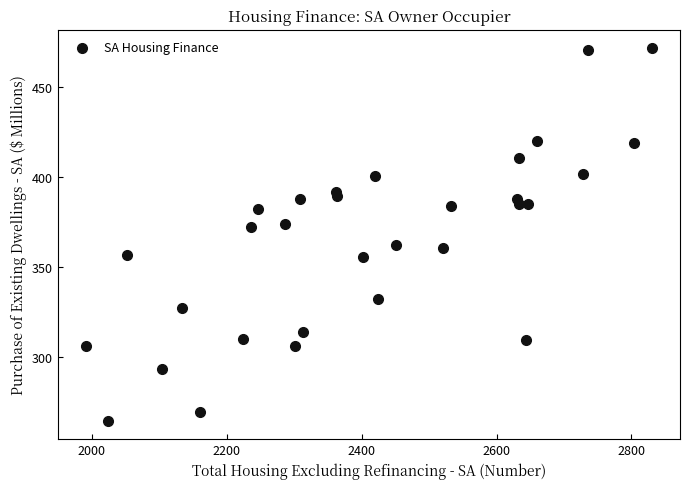

What is the range of X values (max minus min)?

838.0